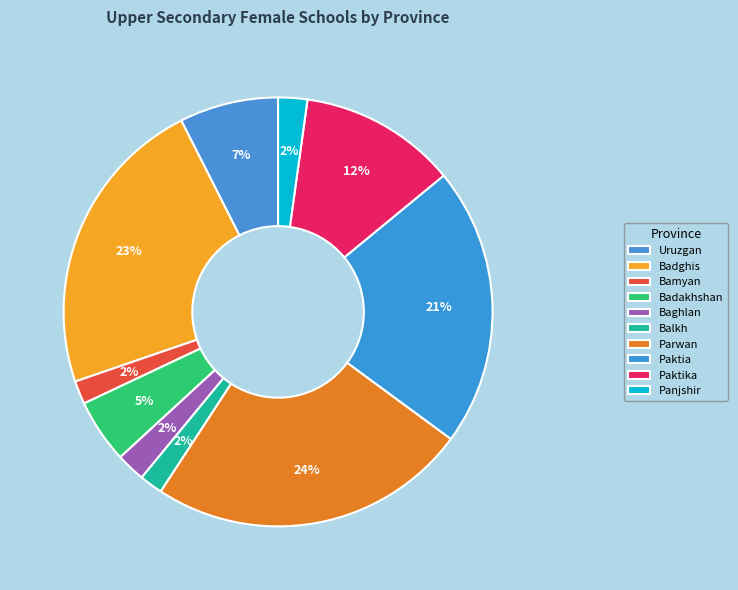

Does Parwan represent more than half of the total?

No